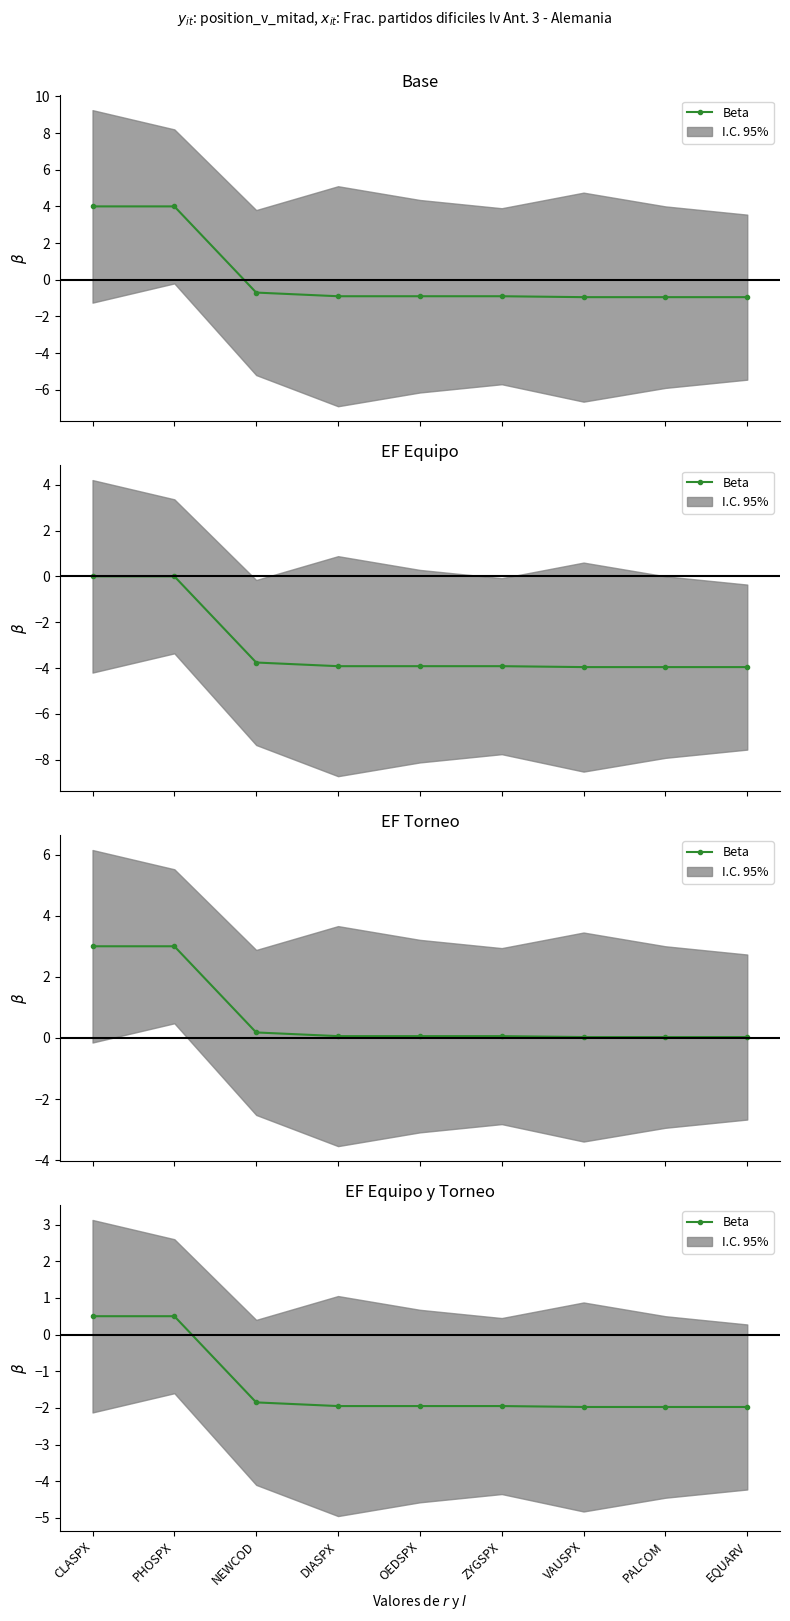

List the labels in order of value, smallest first.

VAUSPX, PALCOM, EQUARV, DIASPX, OEDSPX, ZYGSPX, NEWCOD, CLASPX, PHOSPX